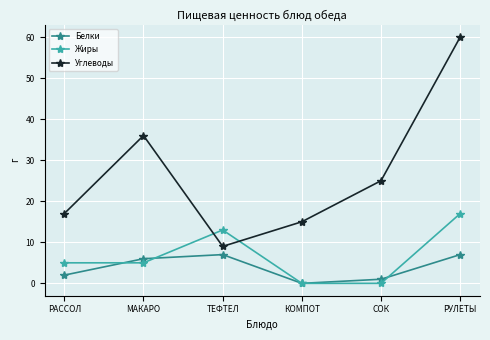

Is the value of Углеводы at РУЛЕТЫ greater than the value of Белки at ТЕФТЕЛ?

Yes